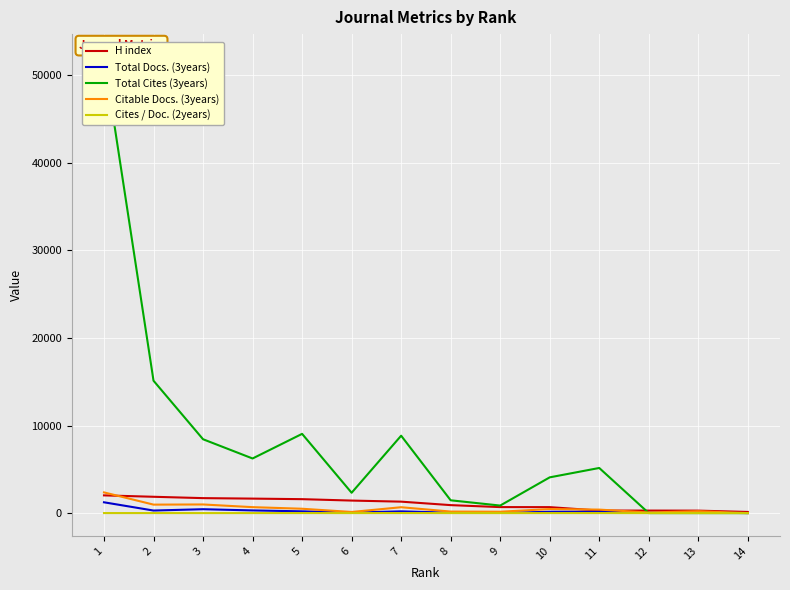

True or false: Cites / Doc. (2years) and Citable Docs. (3years) intersect in this chart.

False